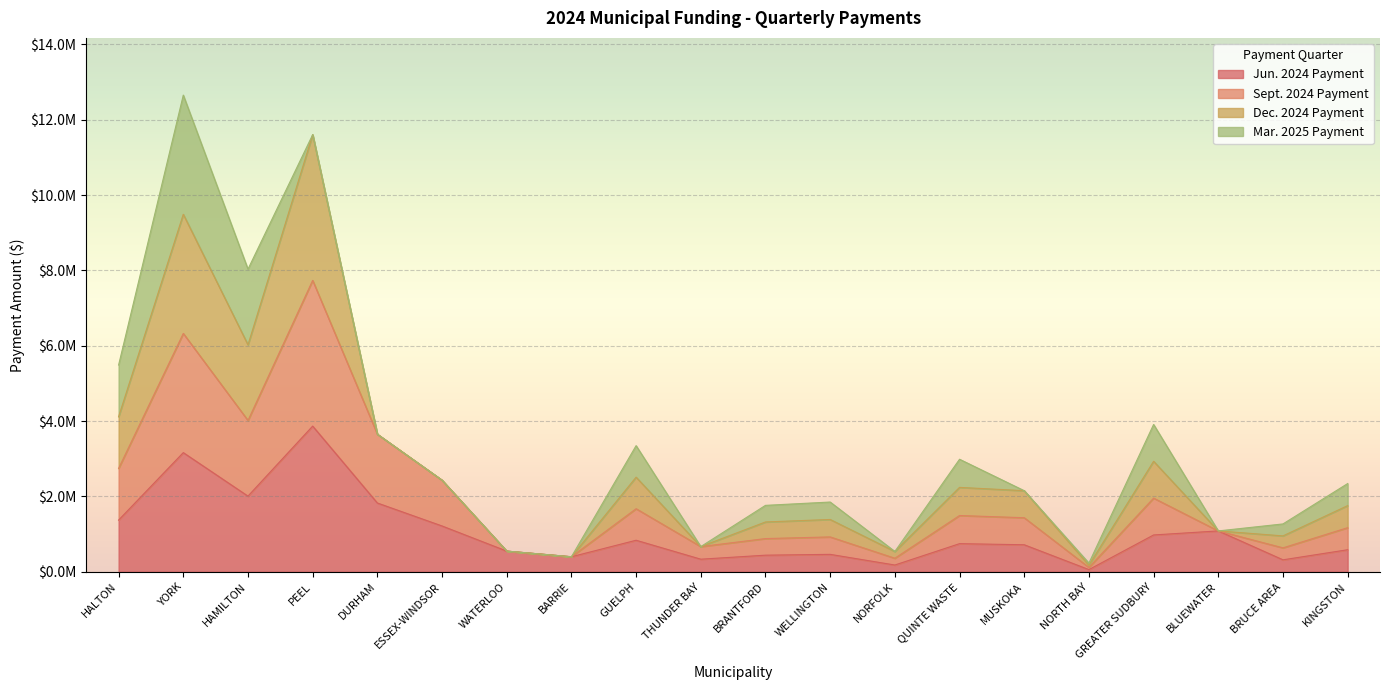

How many interior local peaks does the Sept. 2024 Payment series have?

6